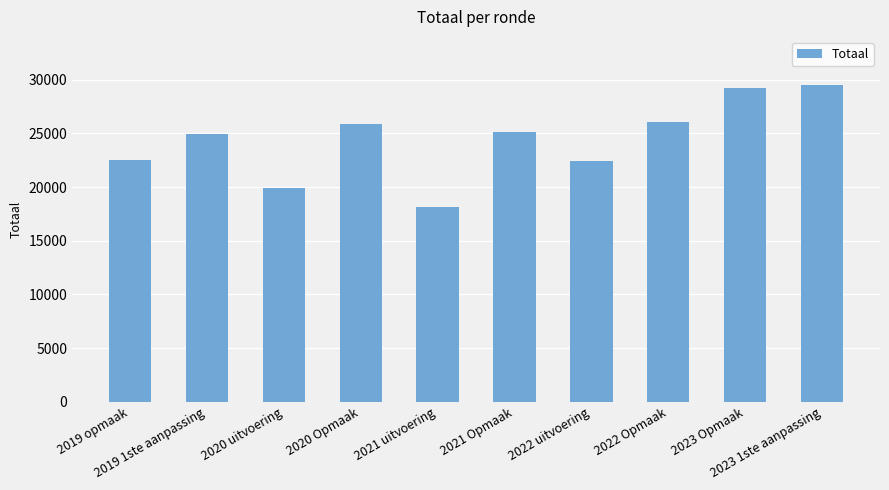

What is the label of the 1st bar from the right?

2023 1ste aanpassing